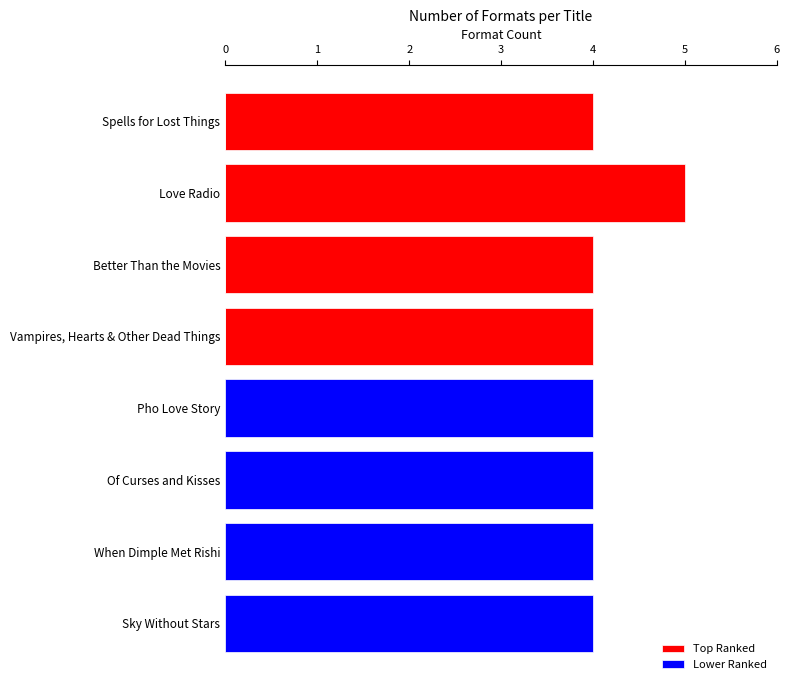

Rank the series by their average value, from highest to lowest.

Top Ranked, Lower Ranked